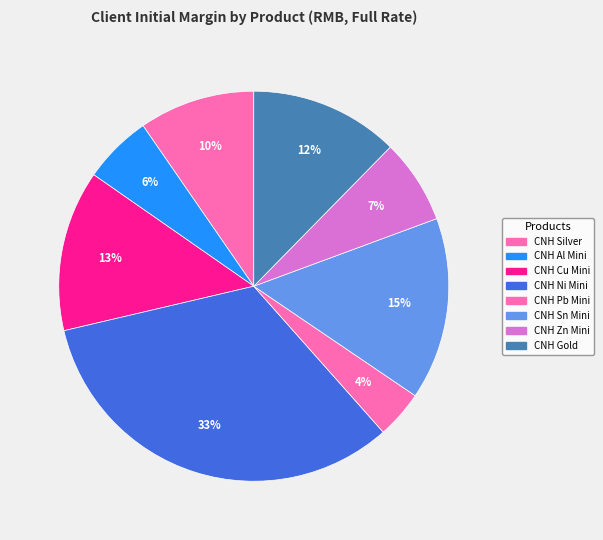

How many slices are in this pie chart?

8